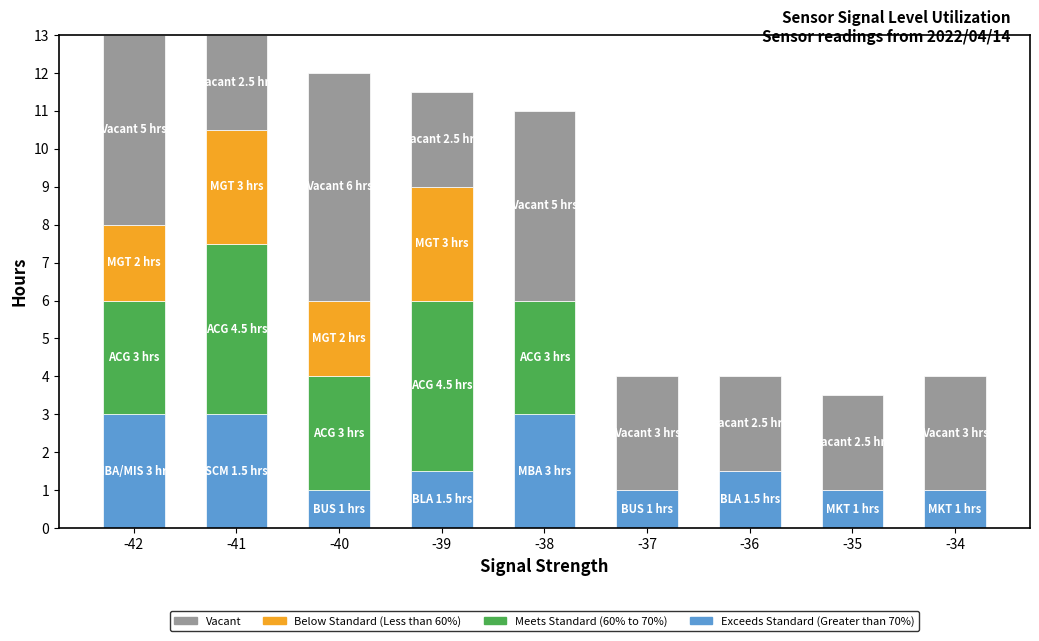

What is the total value across all series at -39?

11.5